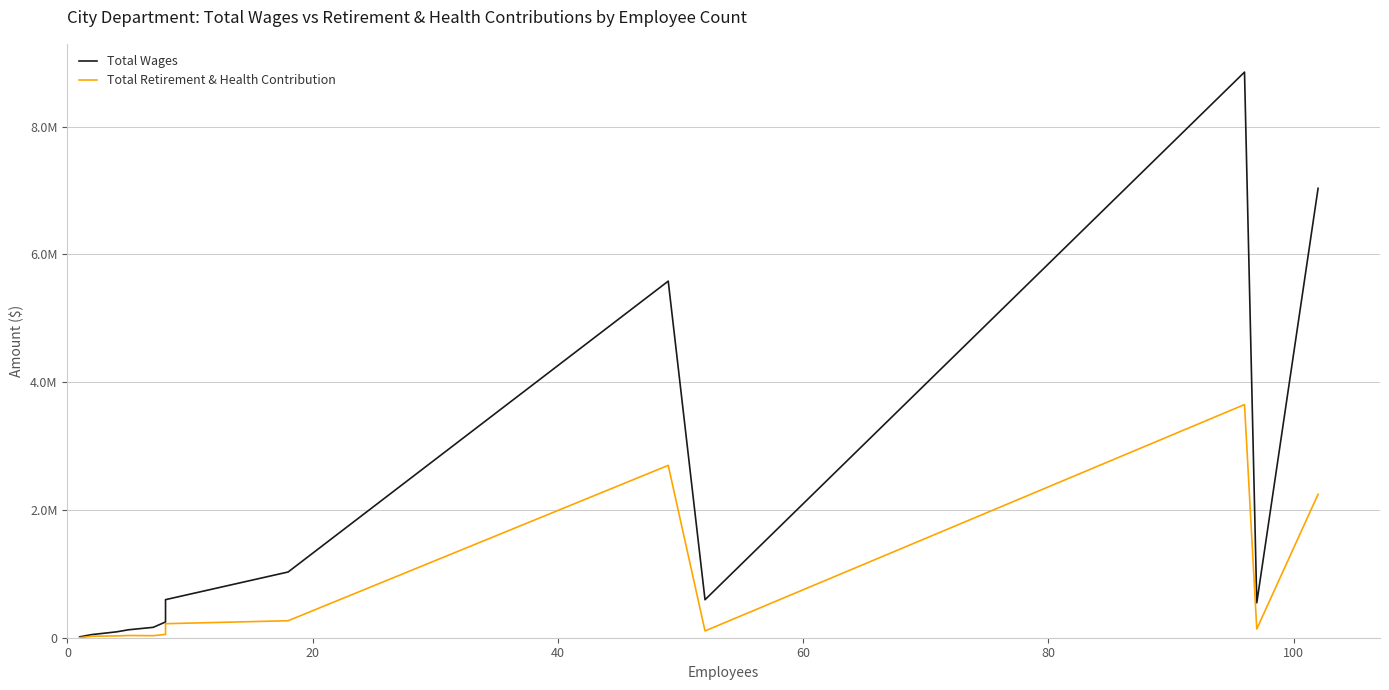

How many values in the Total Retirement & Health Contribution series exceed 106161?

6